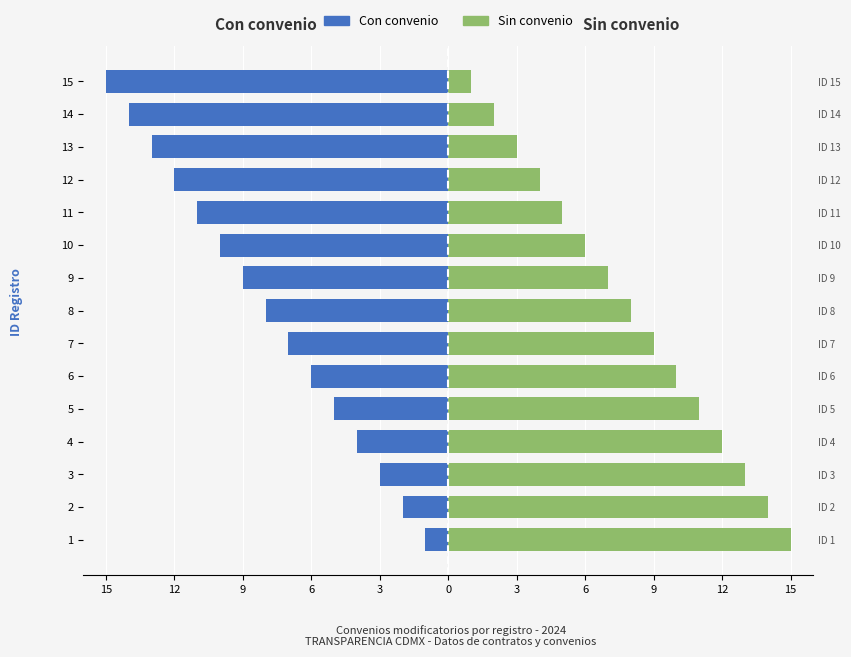

Which series has the largest range (max minus min)?

Con convenio